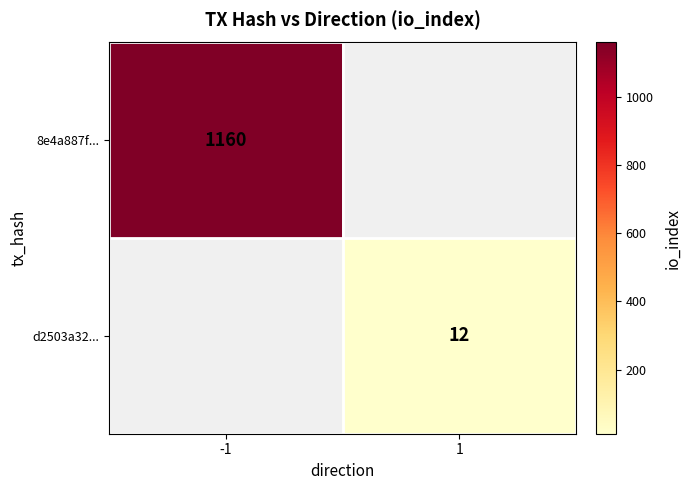

How many data points does each series have?

2